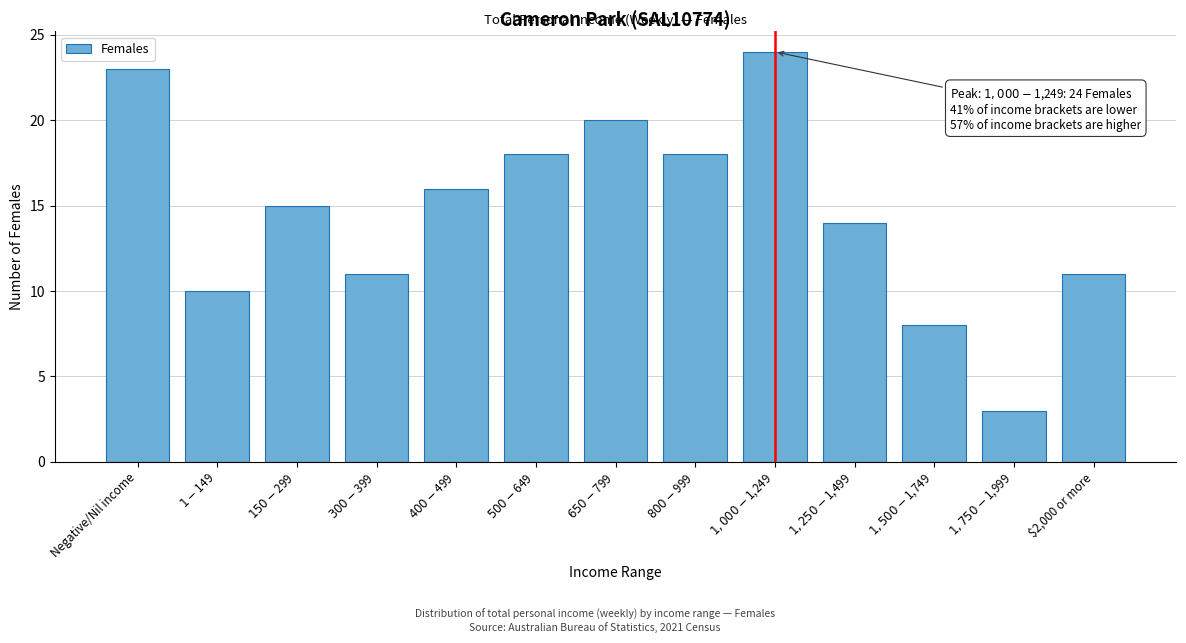

Reading right to left, extract all data points from this chart.

11	3	8	14	24	18	20	18	16	11	15	10	23